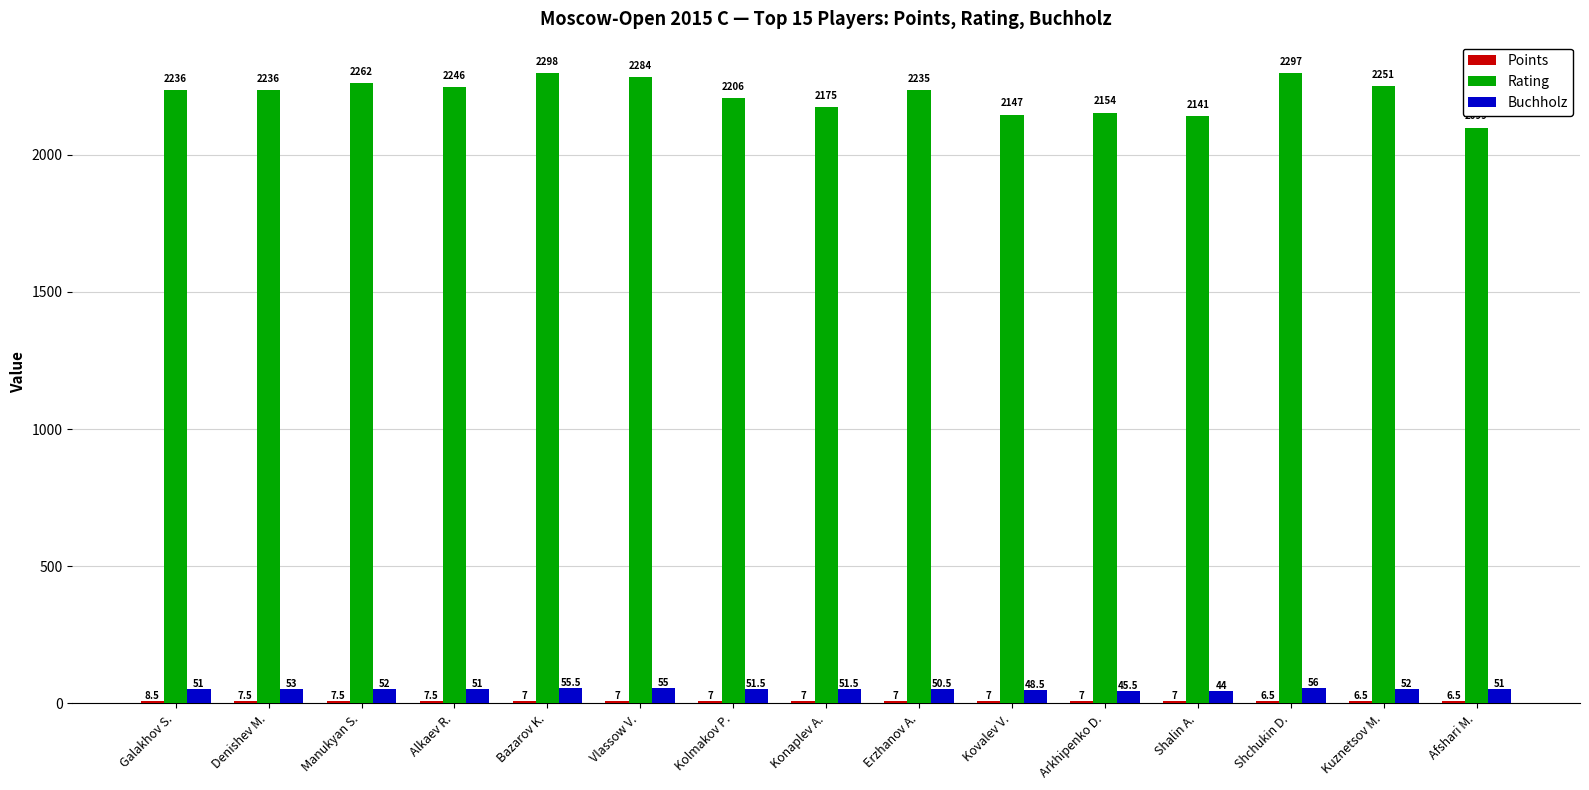

What is the maximum value shown in the chart?

2298.0